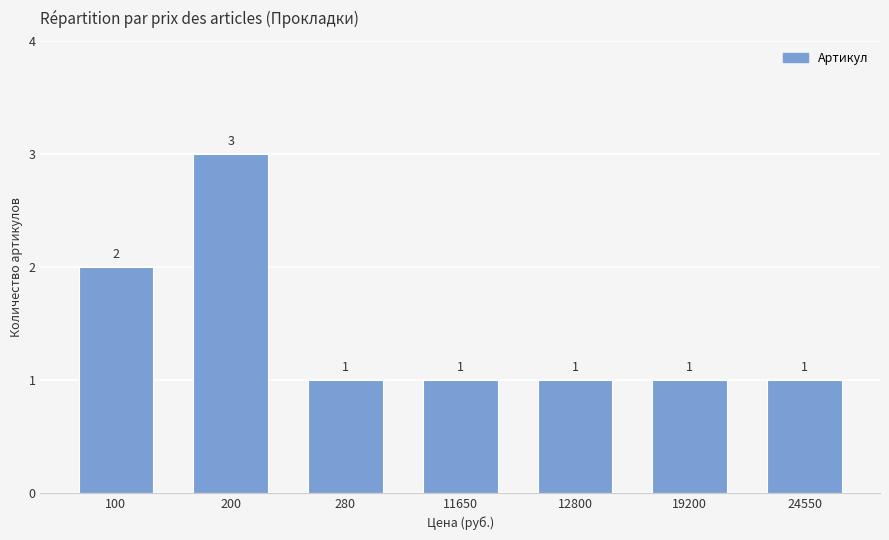

What is the ratio of the value at 12800 to the value at 19200?

1.0